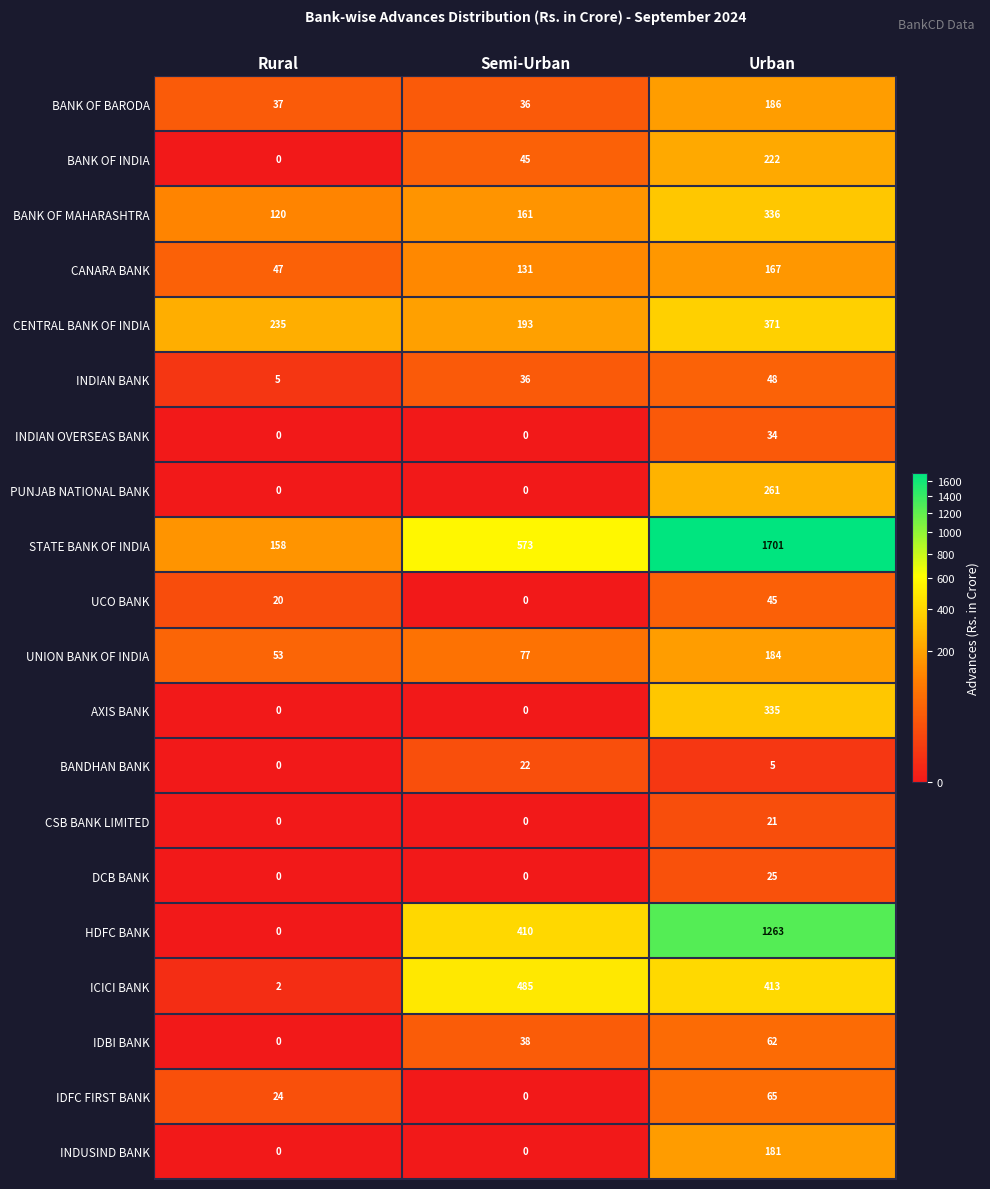

What is the total value across all series at Urban?

5925